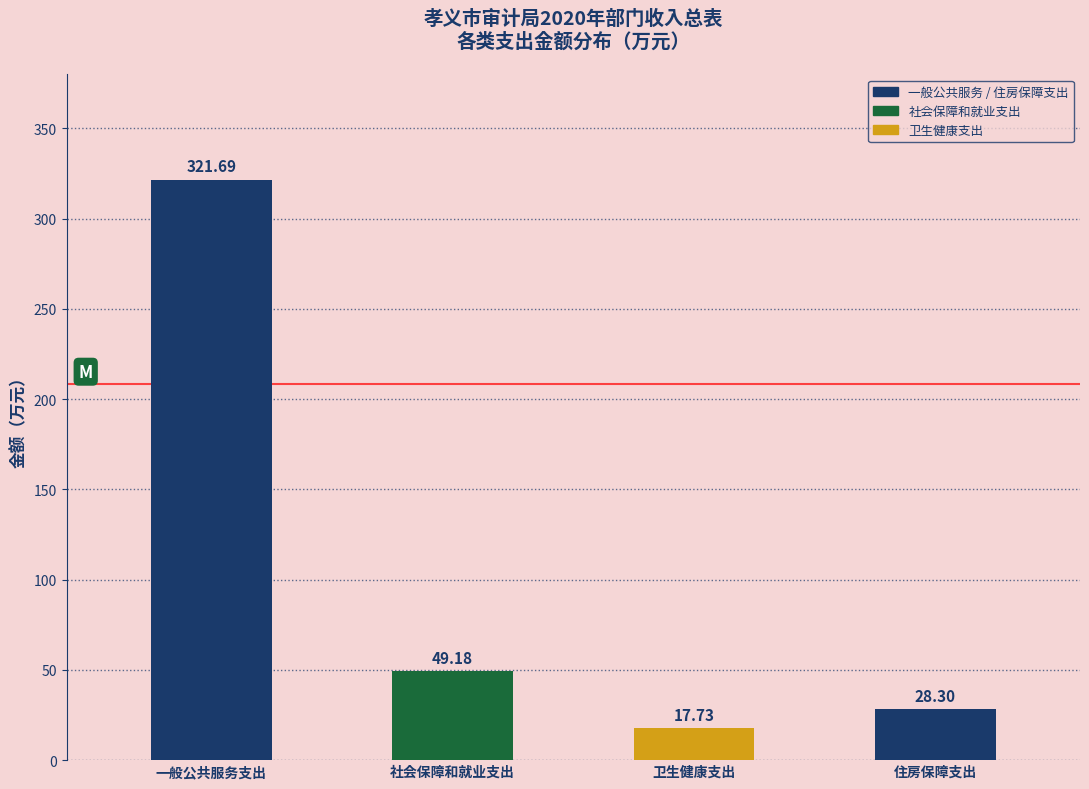

What is the difference between the maximum and minimum values?

304.0